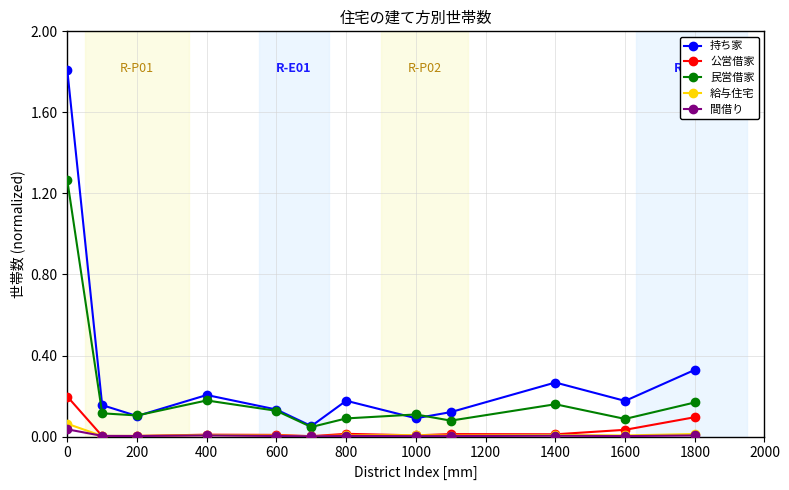

True or false: 民営借家 has more than 0 points higher than both neighbors.

True